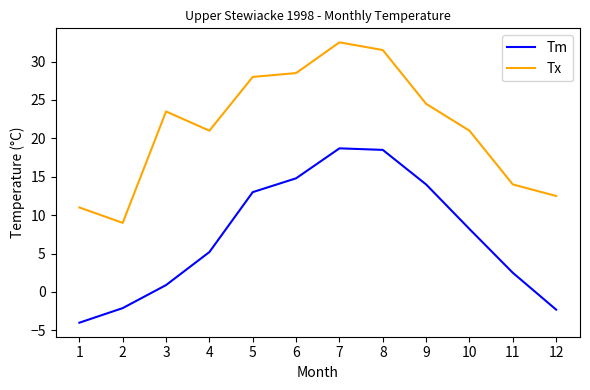

Read the Tx value at 8.

31.5